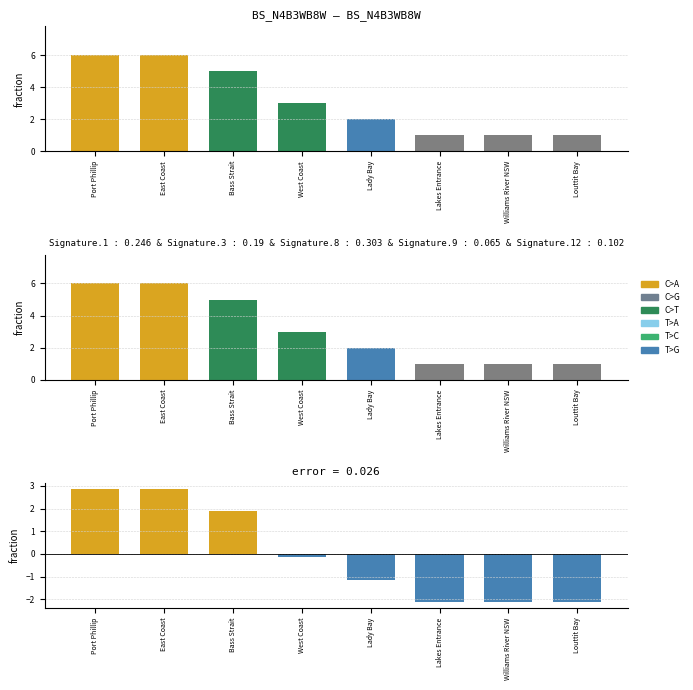

Which series has the widest spread of values?

Shipwrecks